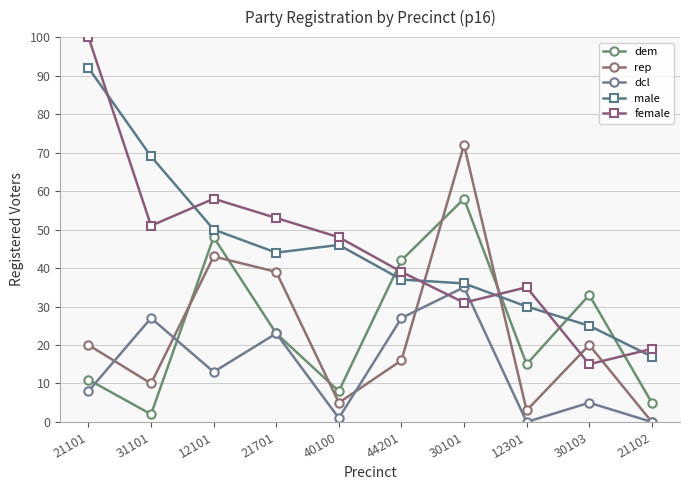

Reading left to right, transcribe all the data shown in this chart.

dem: 11	2	48	23	8	42	58	15	33	5
rep: 20	10	43	39	5	16	72	3	20	0
dcl: 8	27	13	23	1	27	35	0	5	0
male: 92	69	50	44	46	37	36	30	25	17
female: 100	51	58	53	48	39	31	35	15	19